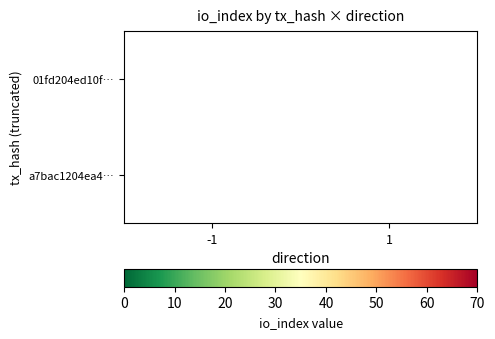

Is it true that a7bac1204ea4… equals 11 at 1?

True